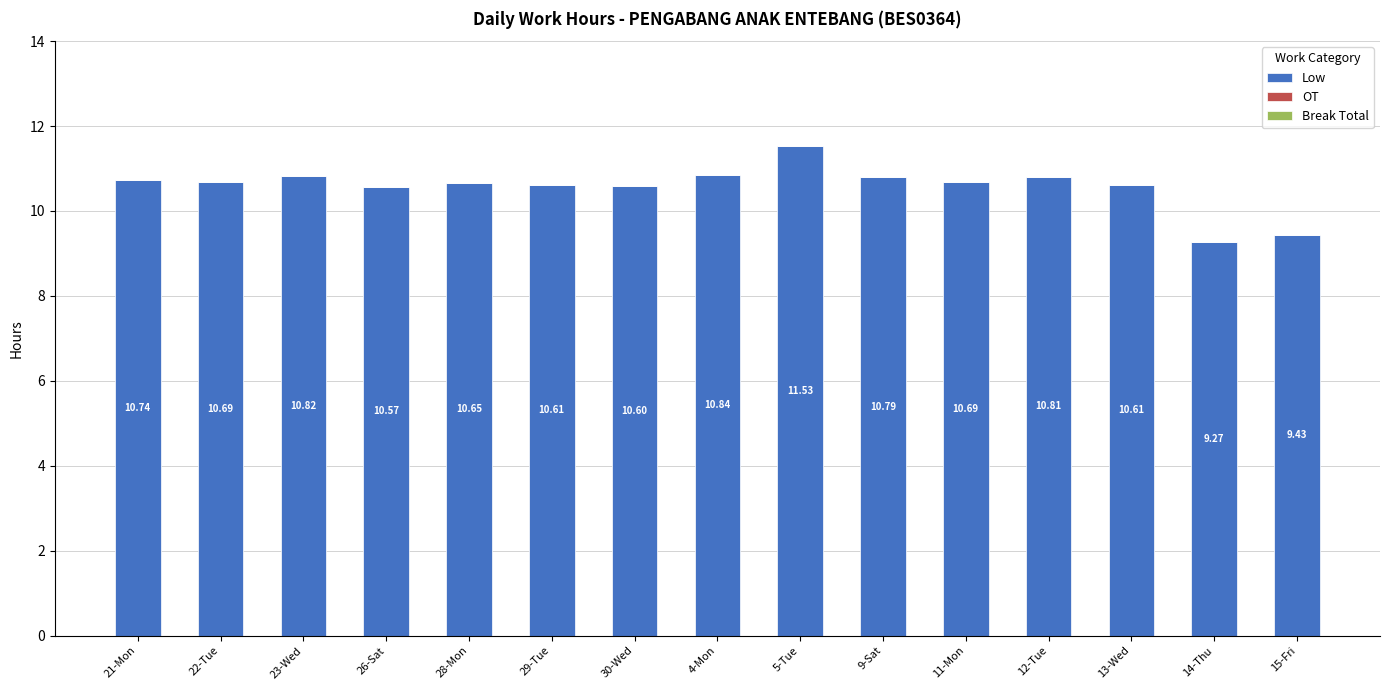

What is the average value?

10.6